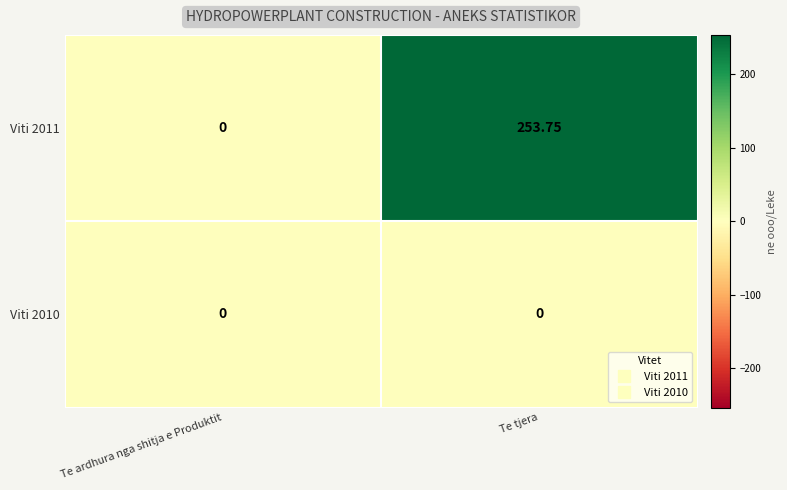

At how many categories does at least one series exceed 35?

1